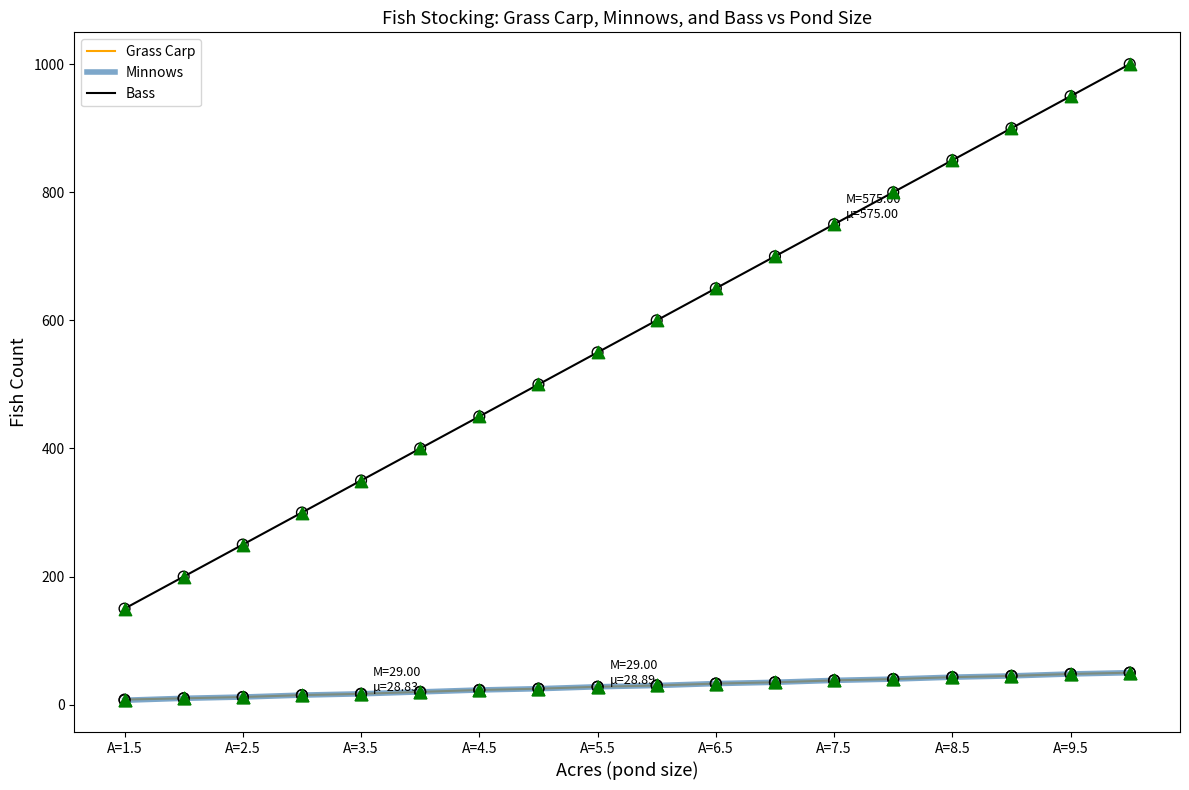

What is the maximum value shown in the chart?

1000